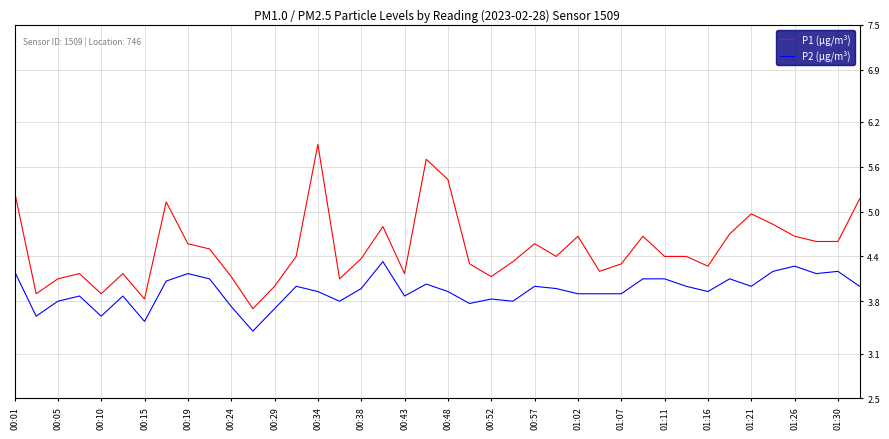

Which series has the largest range (max minus min)?

P1 (µg/m³)